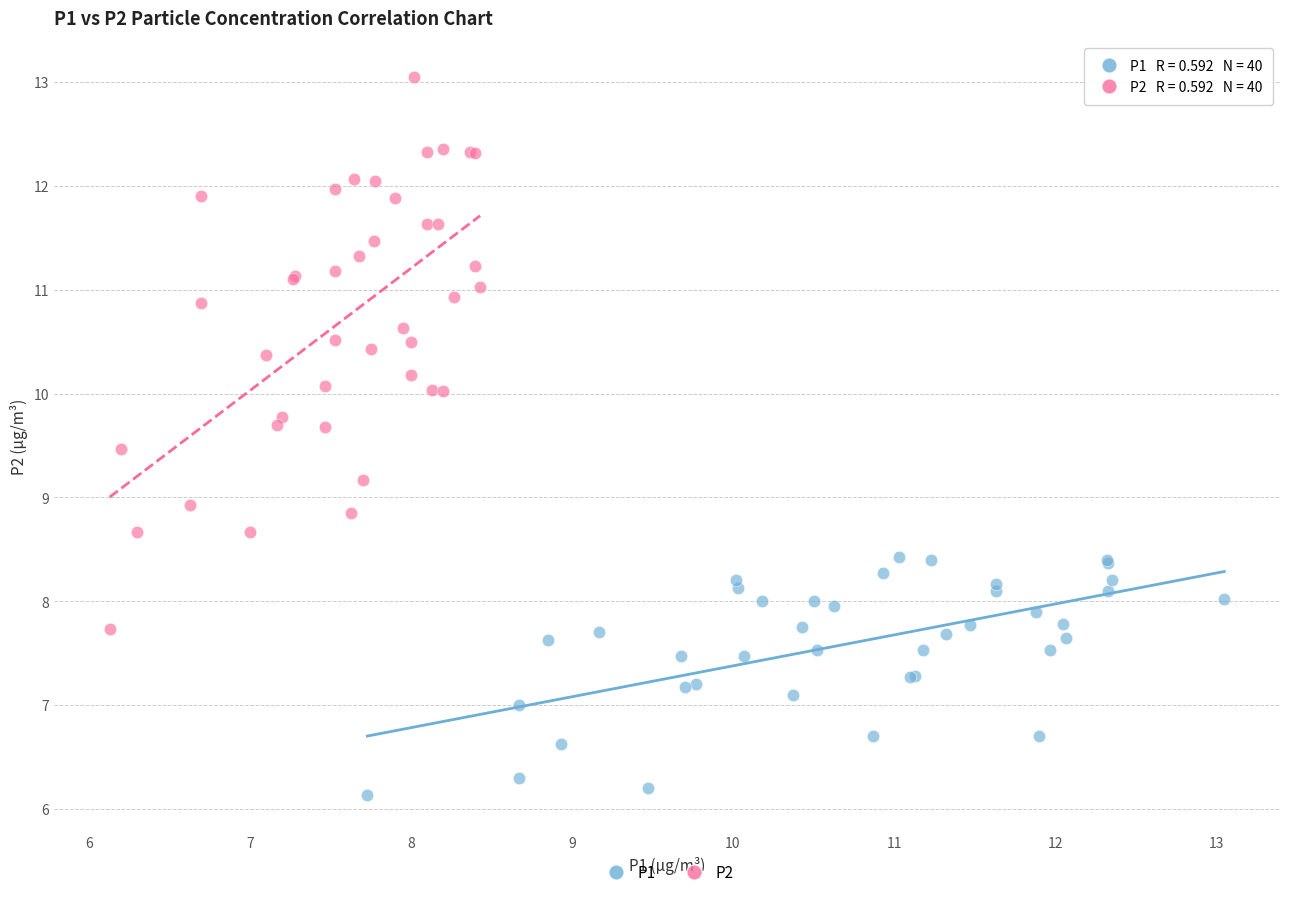

Which series has the widest spread of Y values?

P2